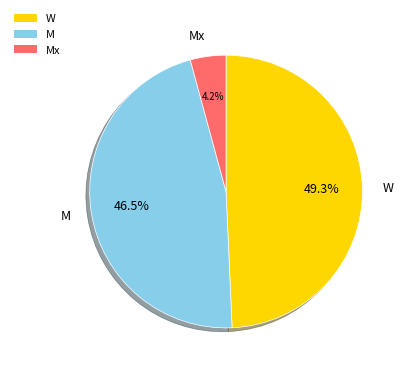

What percentage is the Mx slice, to the nearest percent?

4%